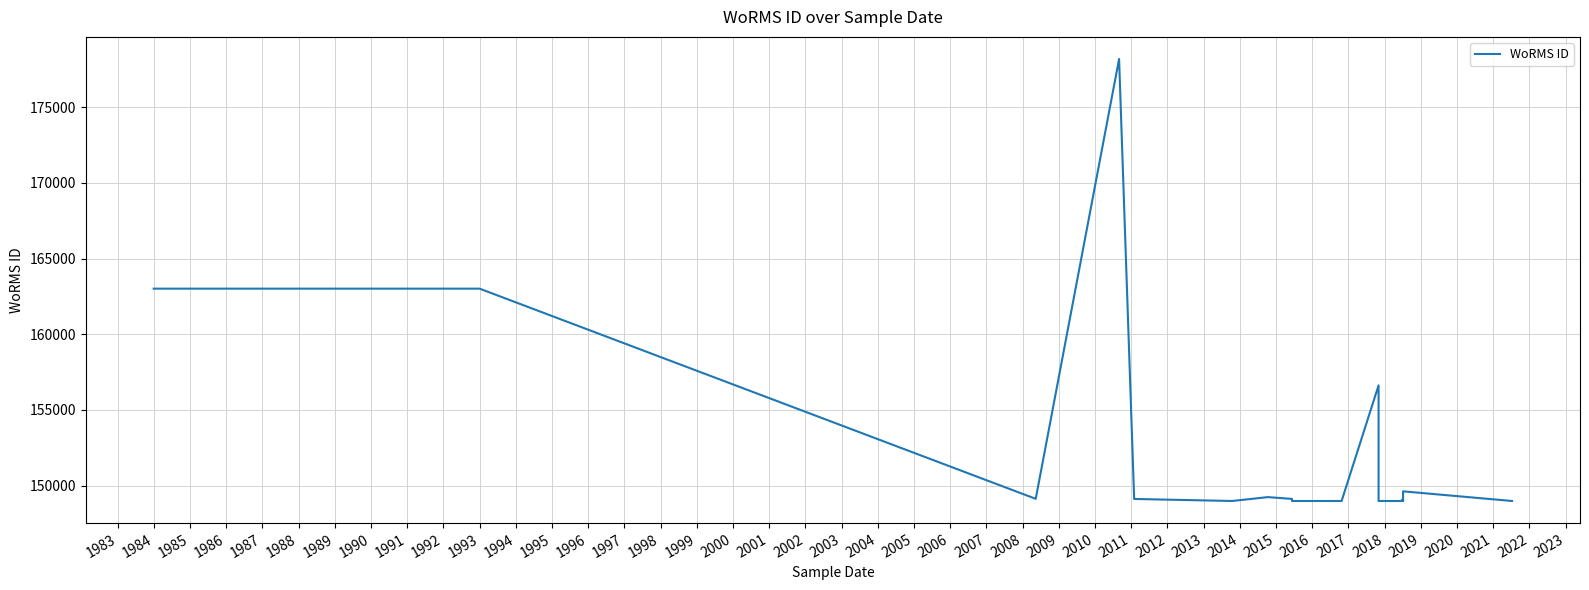

Reading right to left, what are all the values shown in this chart?

148985	149623	148985	149123	148985	148985	148985	156623	148985	148985	148985	148985	149123	149241	149241	149241	148985	149120	149128	178185	149128	163013	163013